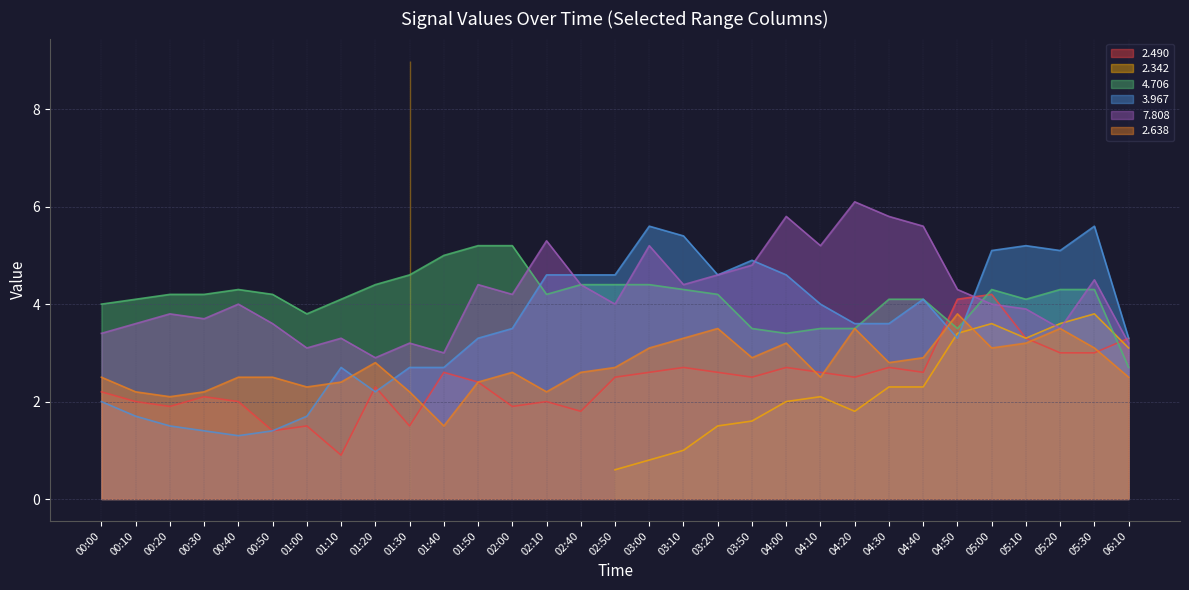

At which category does   2.490 reach its first local valley?

00:20